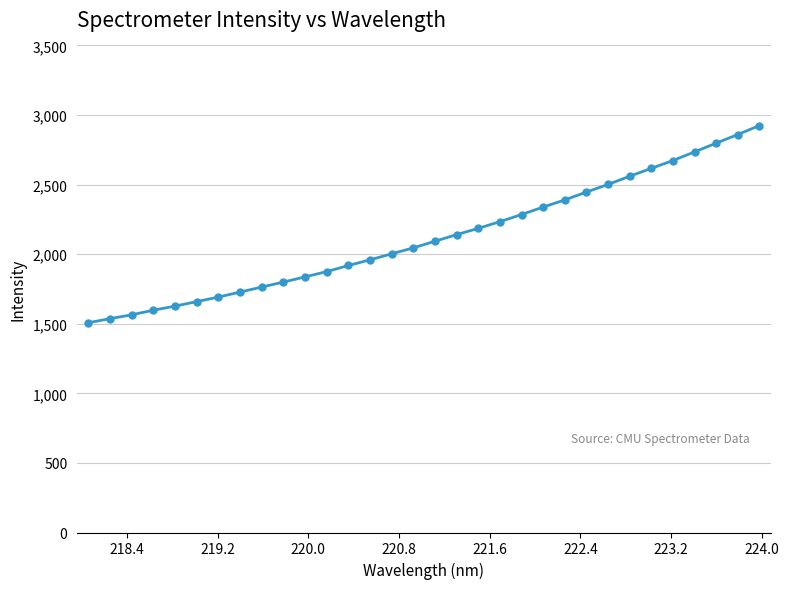

What is the value of the 8th point from the left?

1727.8